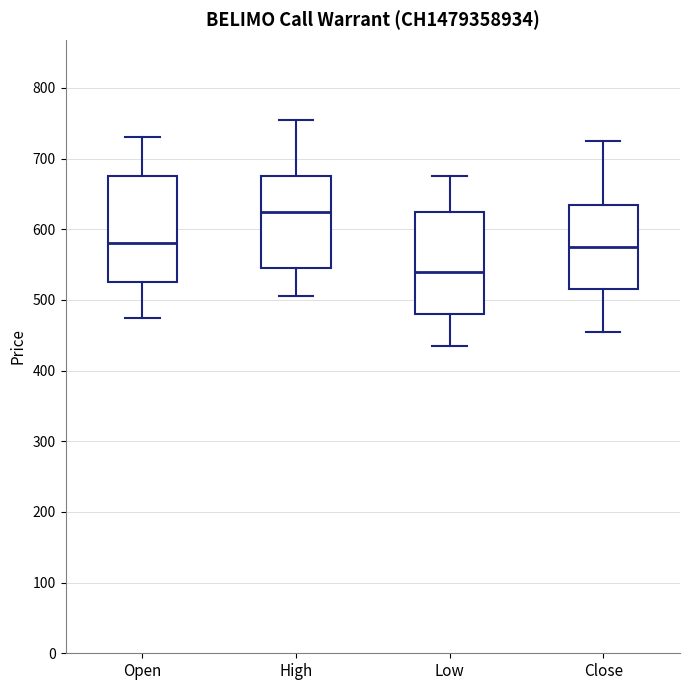

Reading left to right, transcribe this box plot: for each box, give where its median line is, the range the box spans, and where its two whiskers end, as read against the y-axis. The values are not printed on the chart, so give them approximately, as read against the axis.

Open: median 580, box 530 to 680, whiskers 480 to 730
High: median 630, box 550 to 680, whiskers 510 to 760
Low: median 540, box 480 to 630, whiskers 440 to 680
Close: median 580, box 520 to 640, whiskers 460 to 730